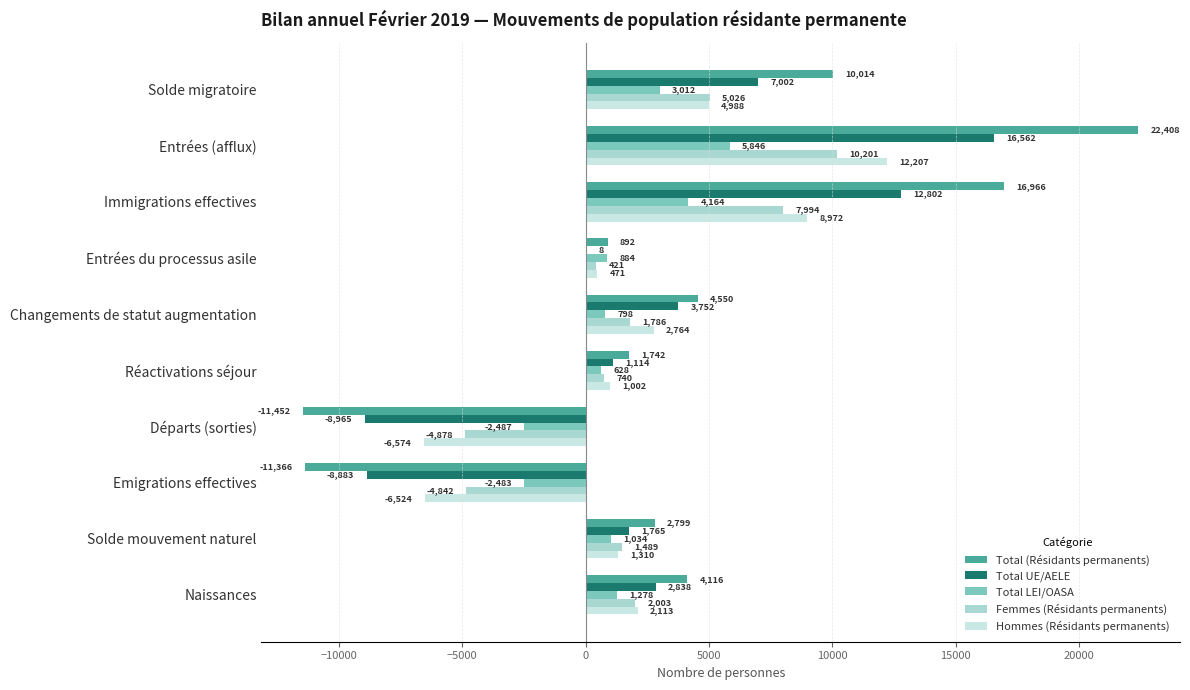

Which series has the largest total across all categories?

Total (Résidants permanents)